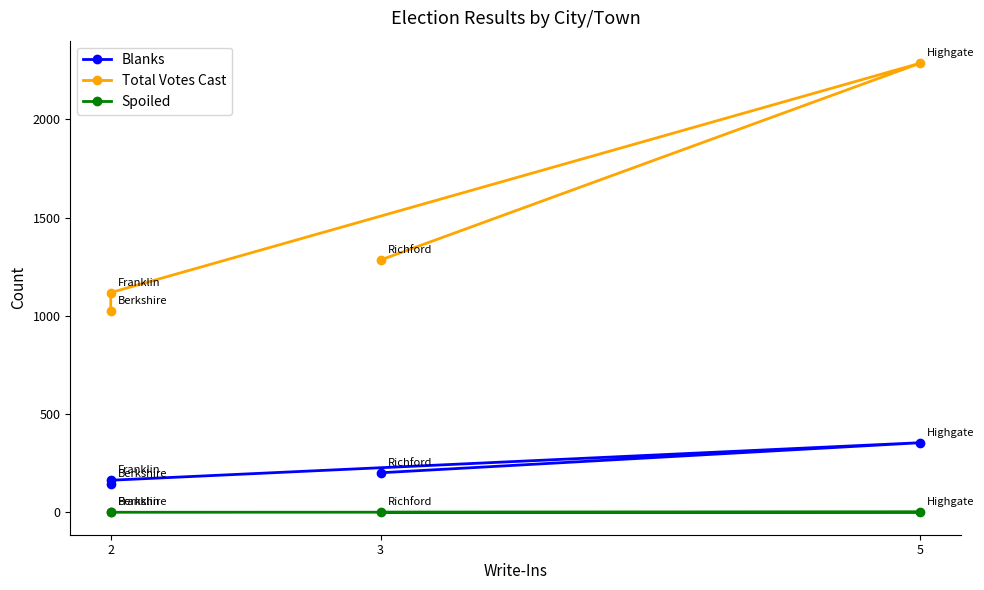

How many lines are shown in the chart?

3